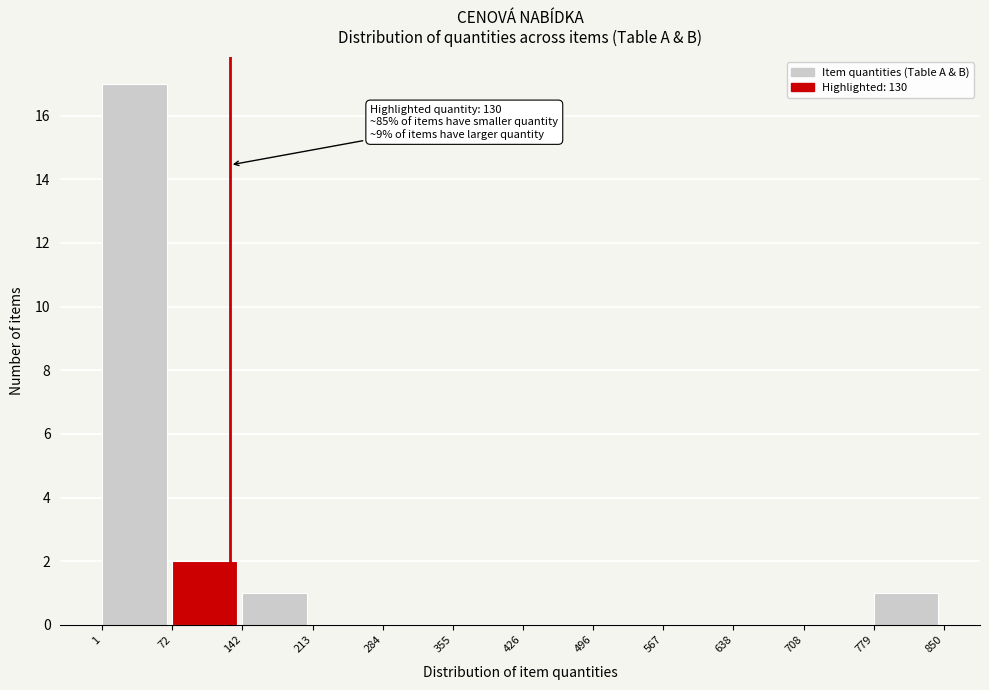

Over which range of the x-axis is the bar tallest?

1 to 72